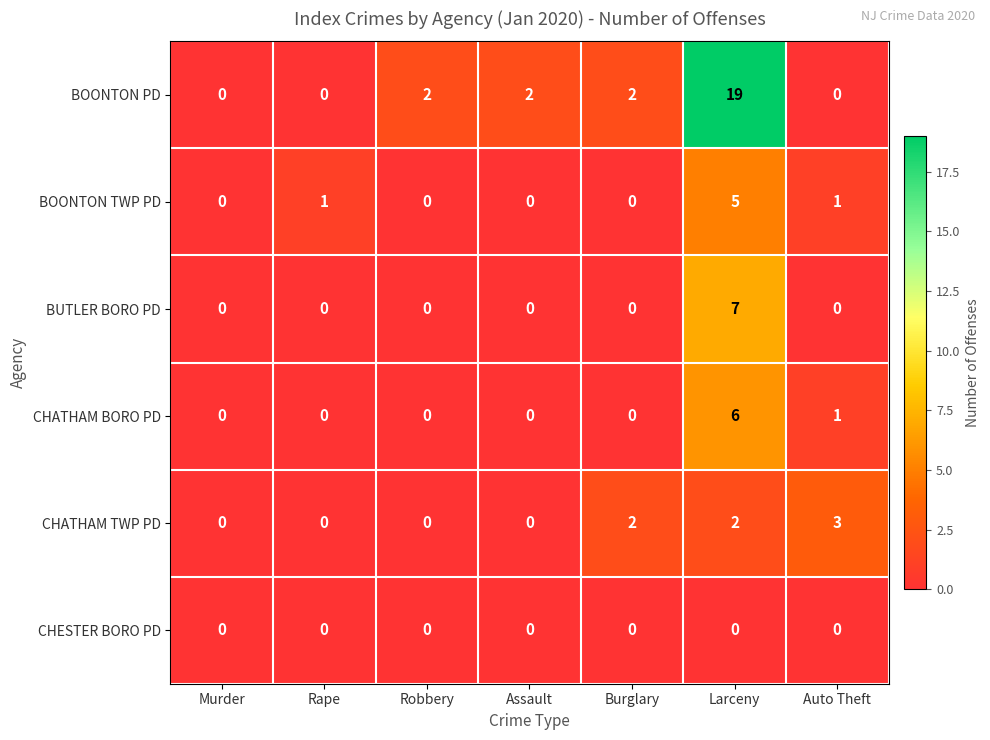

Which series has the widest spread of values?

BOONTON PD